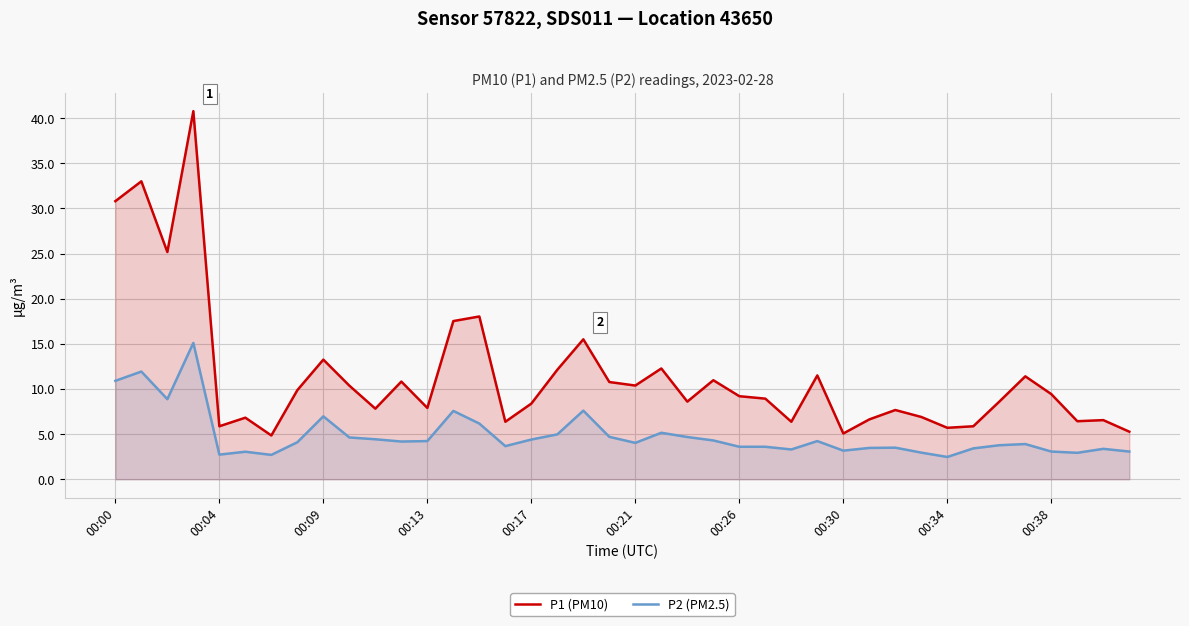

Which series has the largest range (max minus min)?

P1 (PM10)